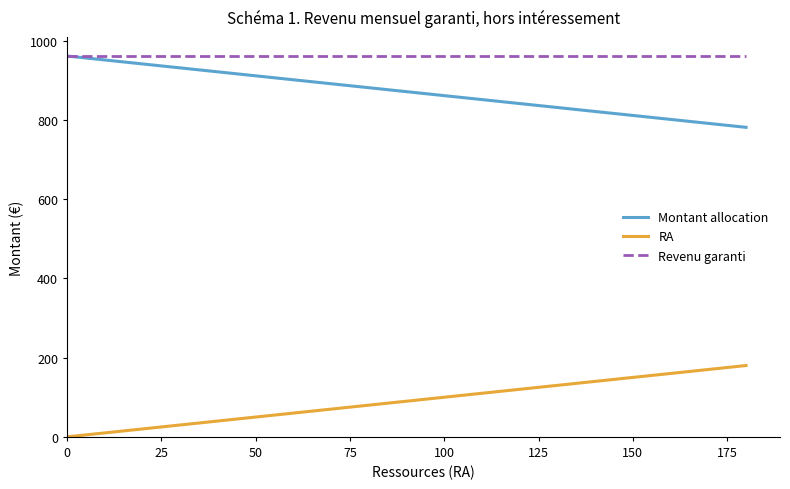

Is this an area chart (filled region under the line)?

No